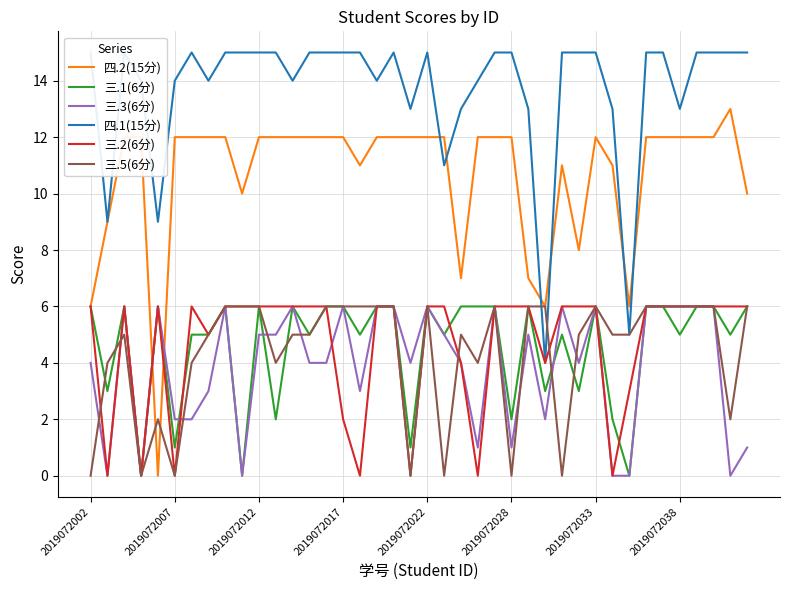

In 四.1(15分), how many points are lower than both neighbors (excluding endpoints)?

10